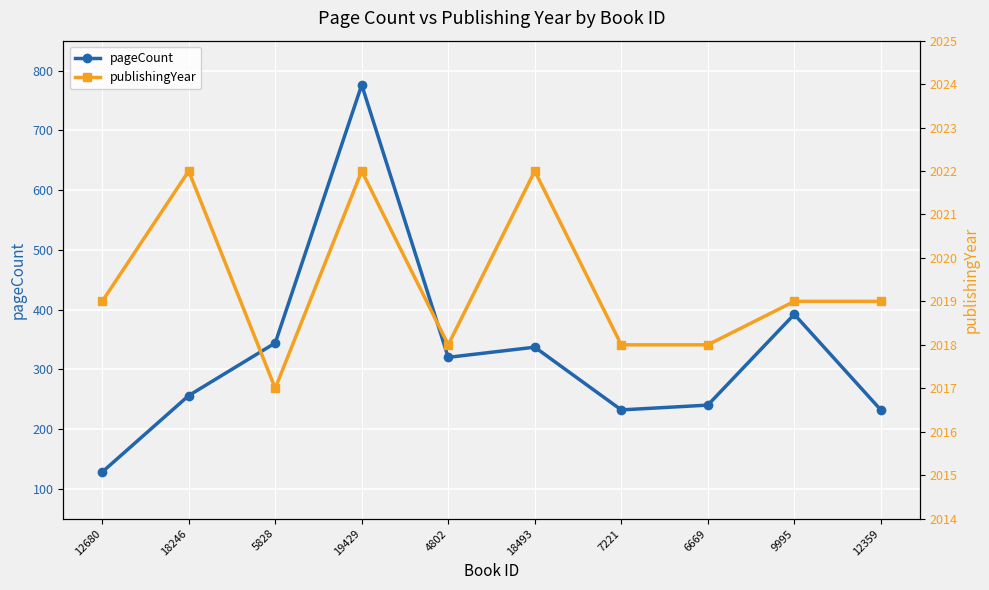

What are all the series names shown in the legend?

pageCount, publishingYear